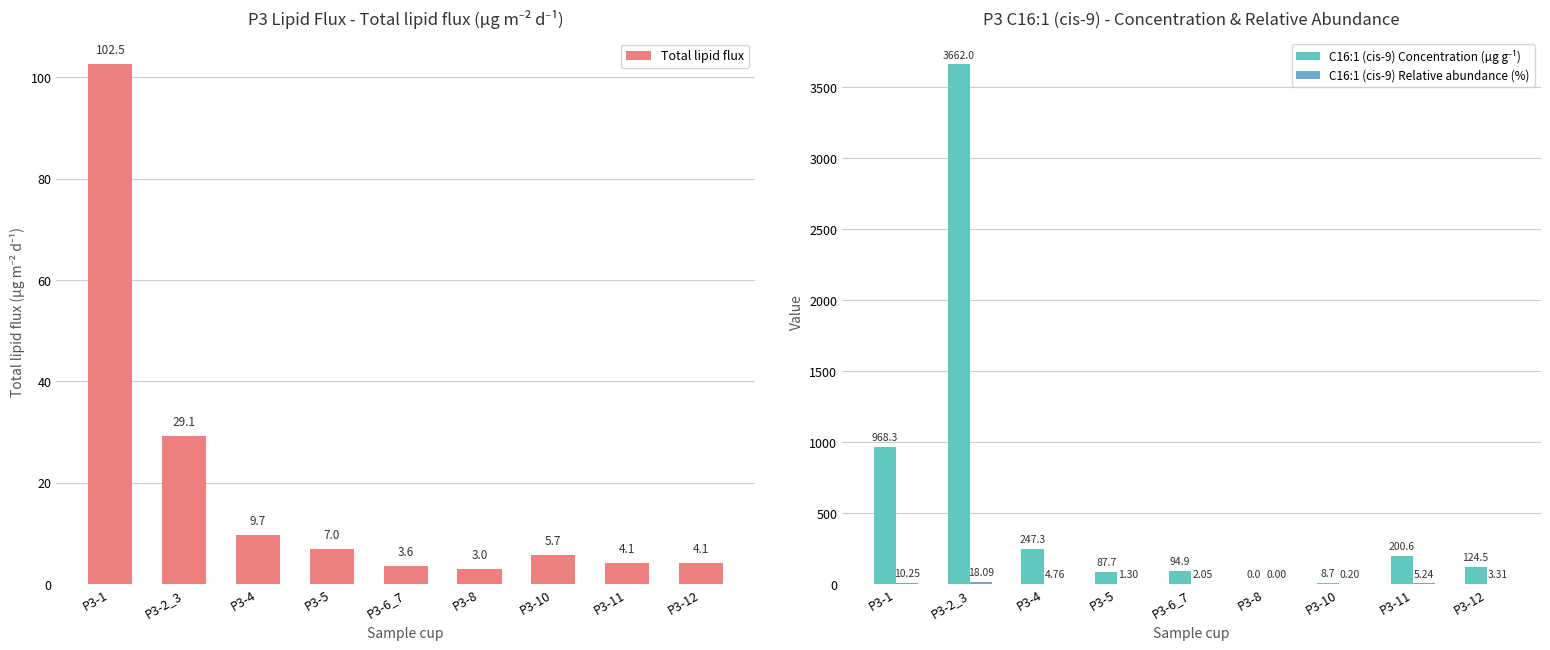

What is the total value across all series at P3-1?

1081.1